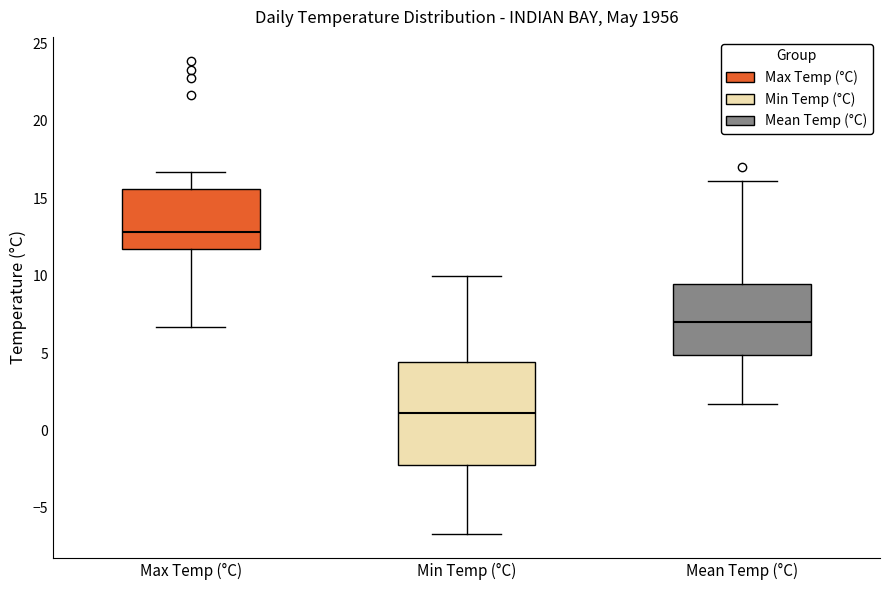

Reading left to right, read every box against the y-axis: the position of its median line, the range the box covers, and the ends of its whiskers. The values are not printed on the chart, so give them approximately, as read against the axis.

Max Temp (°C): median 13.0, box 11.5 to 15.5, whiskers 6.5 to 16.5
Min Temp (°C): median 1.0, box -2.0 to 4.5, whiskers -6.5 to 10.0
Mean Temp (°C): median 7.0, box 5.0 to 9.5, whiskers 1.5 to 16.0